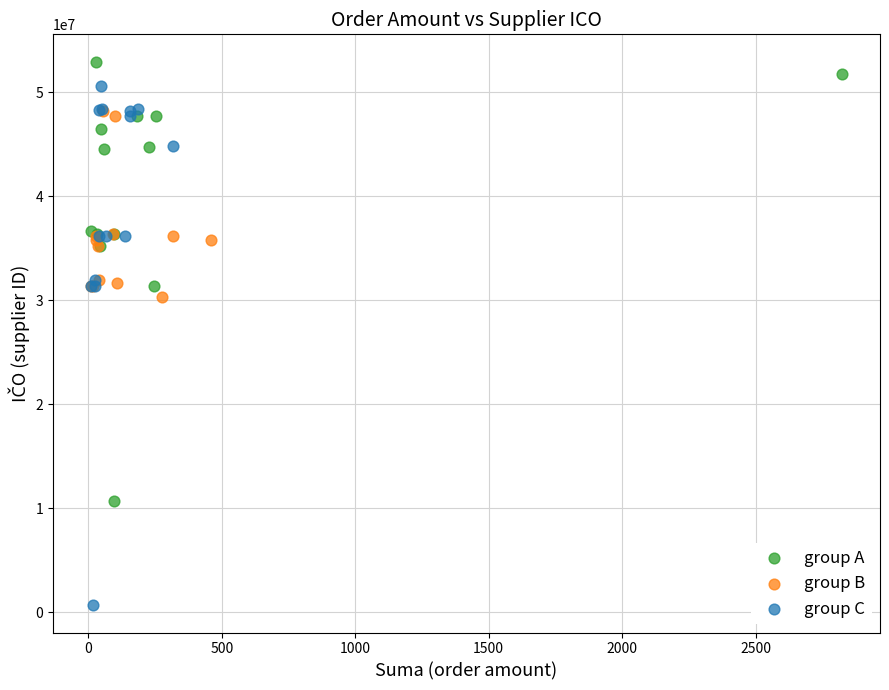

Which series reaches the minimum Y coordinate?

group C